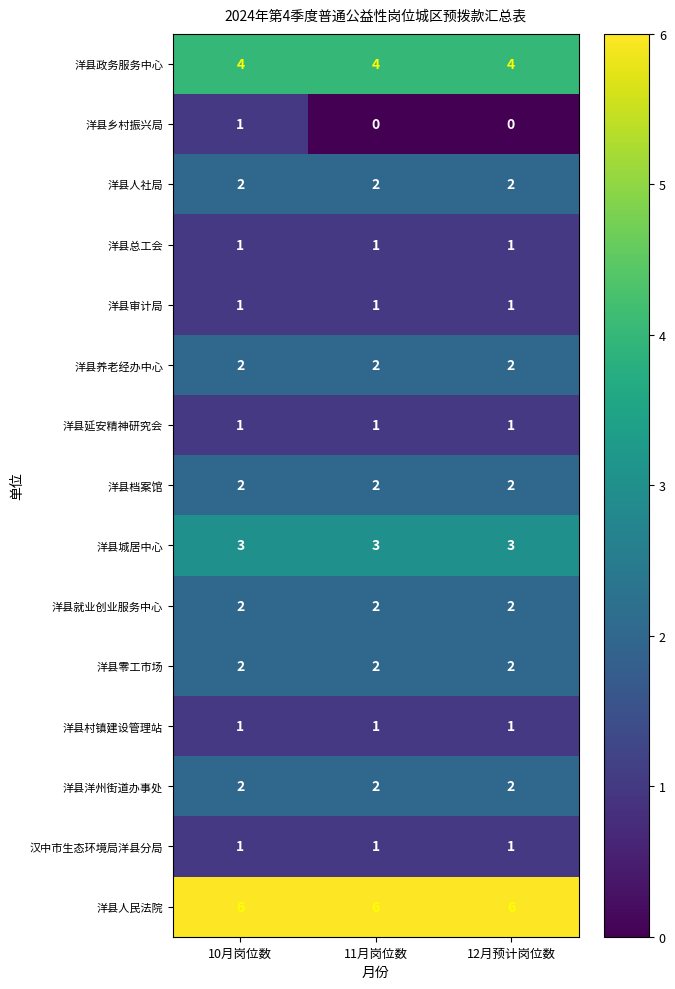

True or false: 洋县总工会 has a value of 2 at 10月岗位数.

False